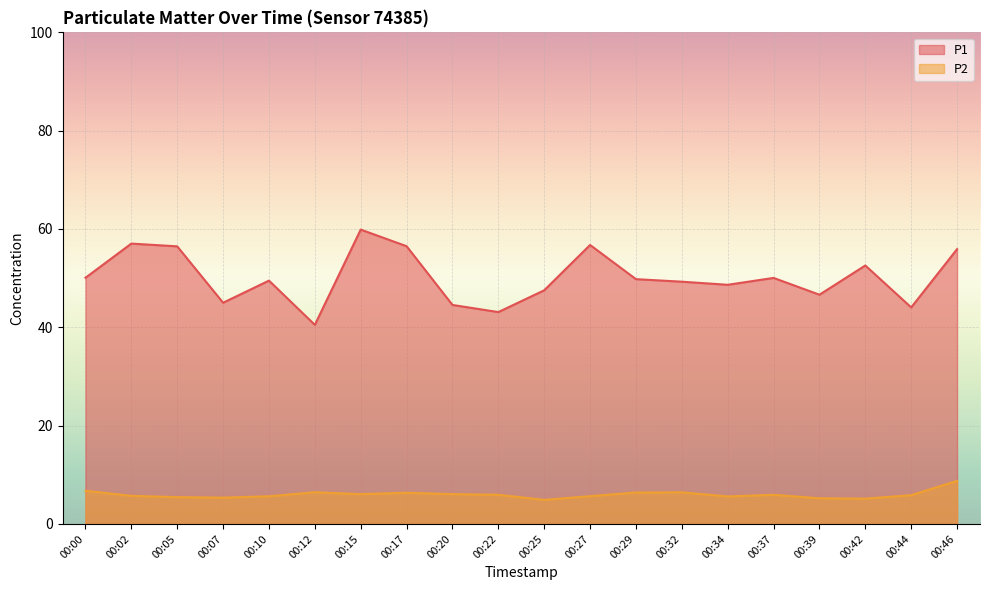

In P2, how many points are higher than both neighbors (excluding endpoints)?

4